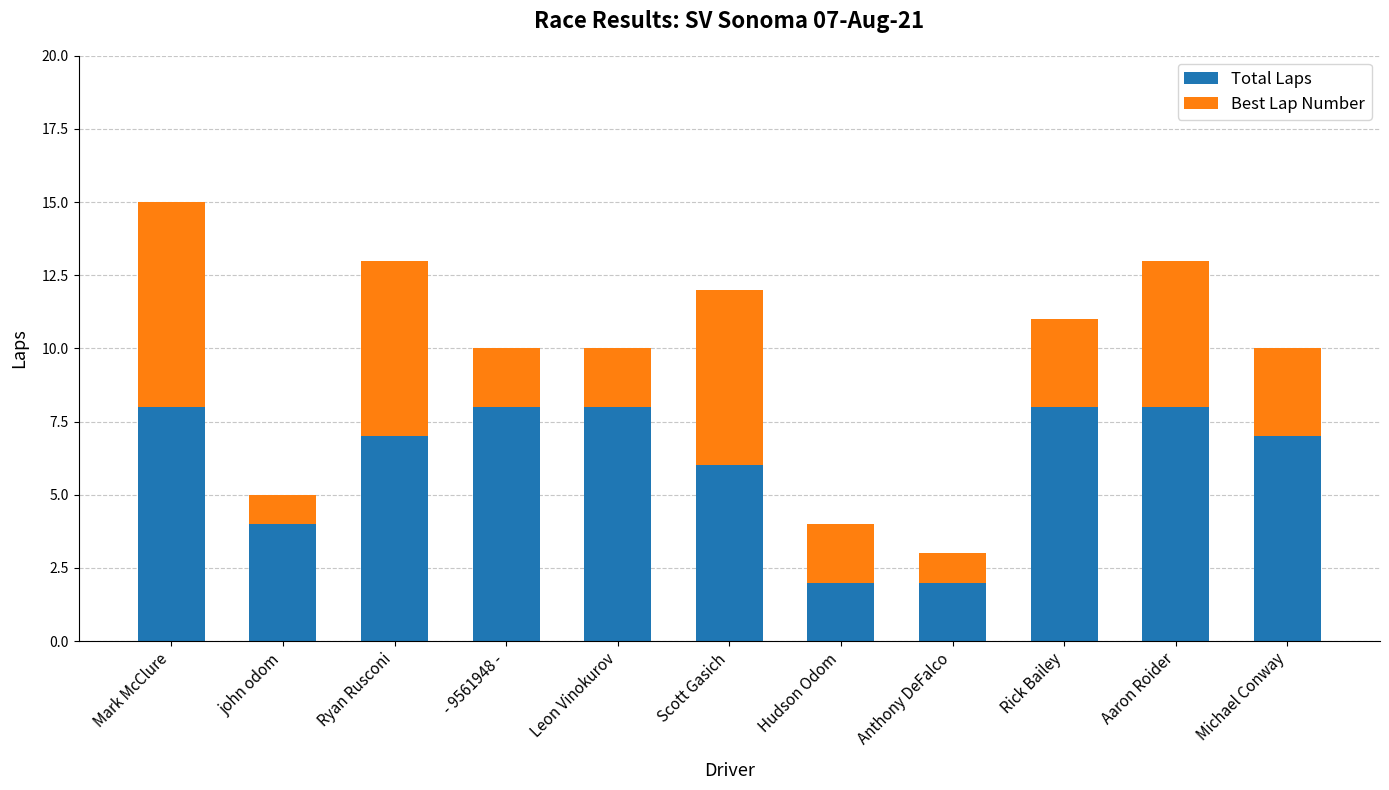

What is the total value across all series at Aaron Roider?

13